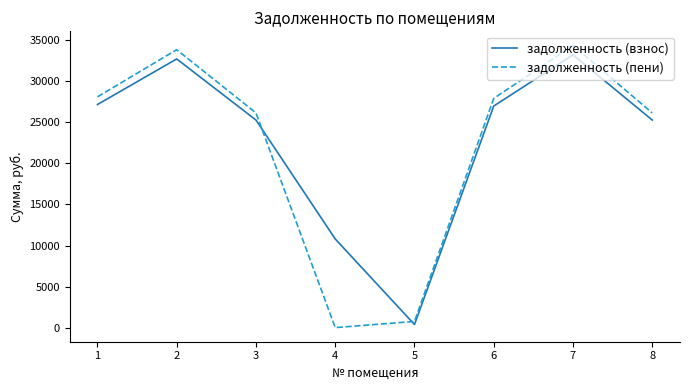

Is the value of задолженность (пени) at 8 greater than the value of задолженность (взнос) at 7?

No